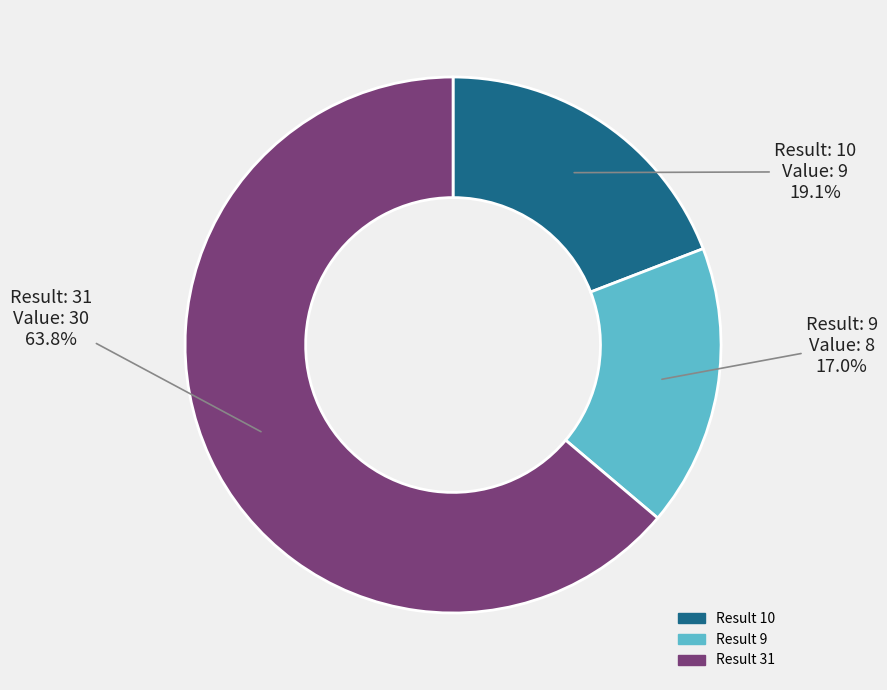

Which slice is the smallest?

Result 9